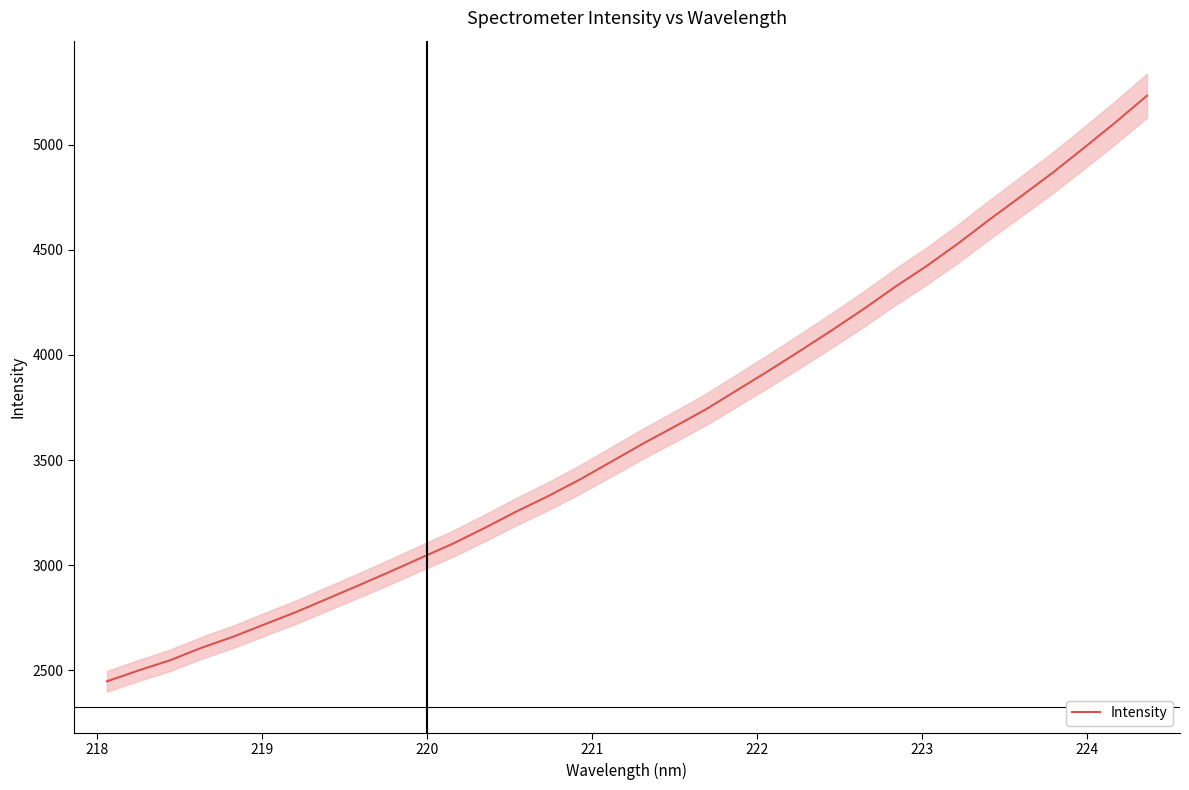

What is the maximum value for Intensity?

5233.0